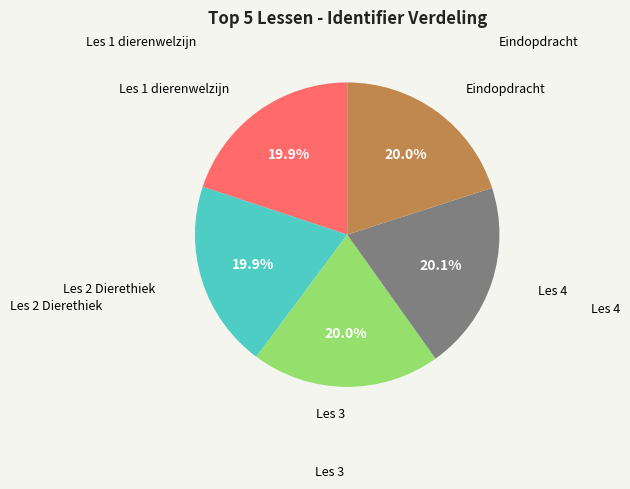

Is there a majority slice in this chart?

No